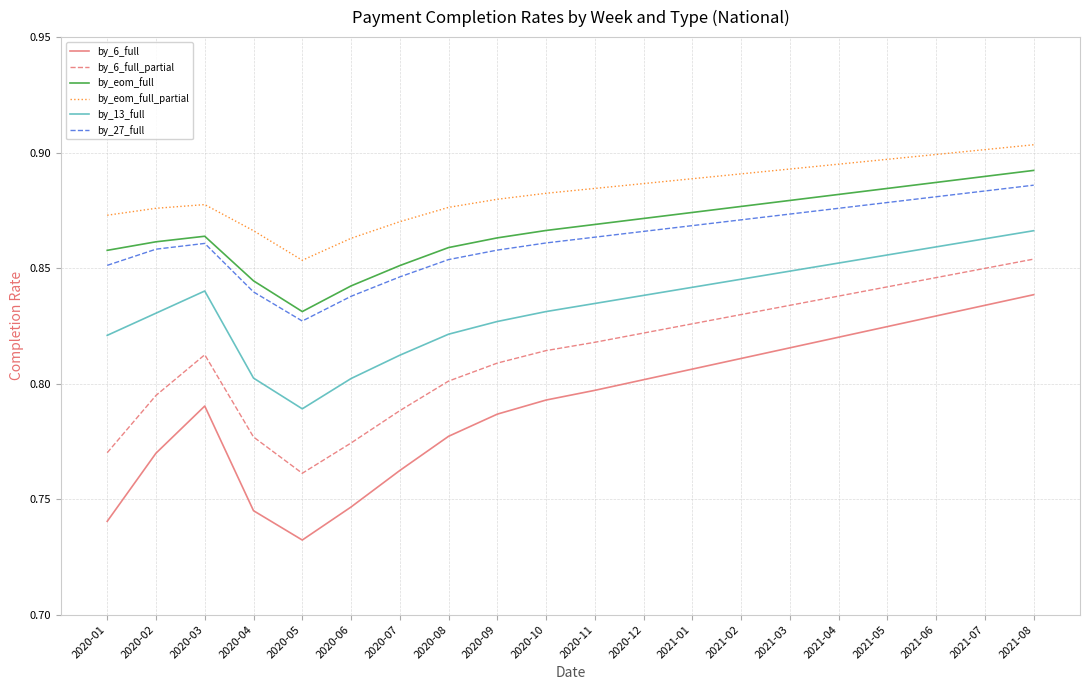

How many series are shown in this chart?

6